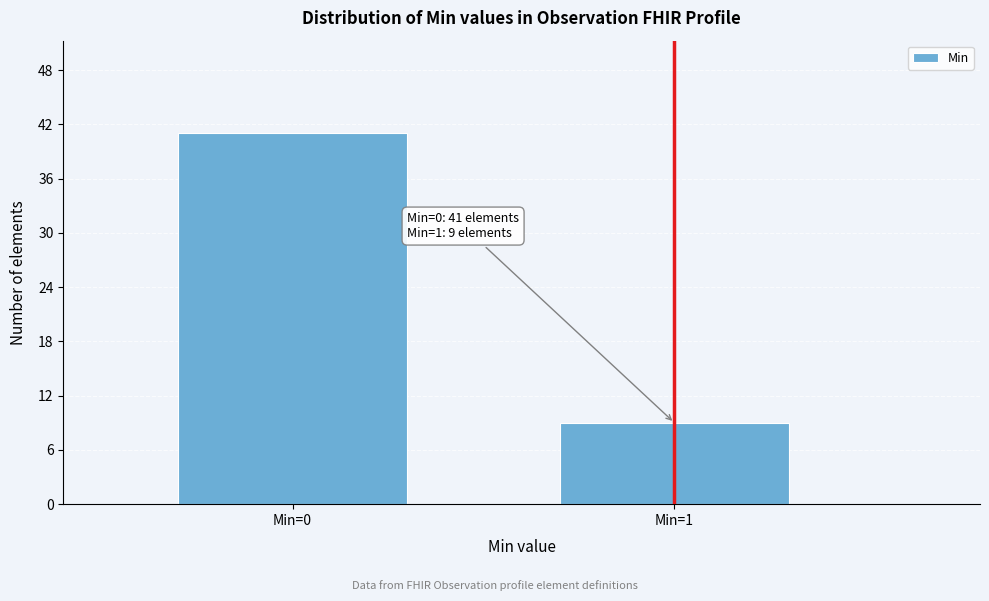

Reading left to right, transcribe all the data shown in this chart.

Min=0=41	Min=1=9